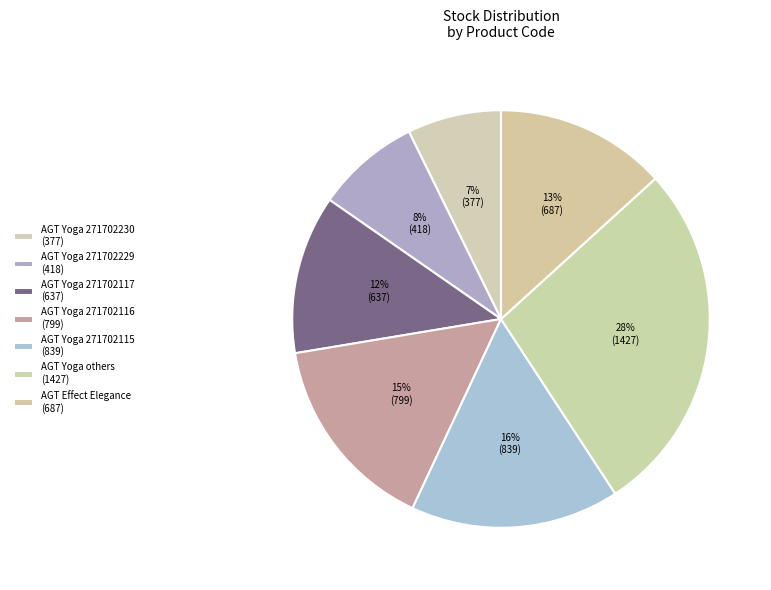

Count the number of slices in the pie.

7